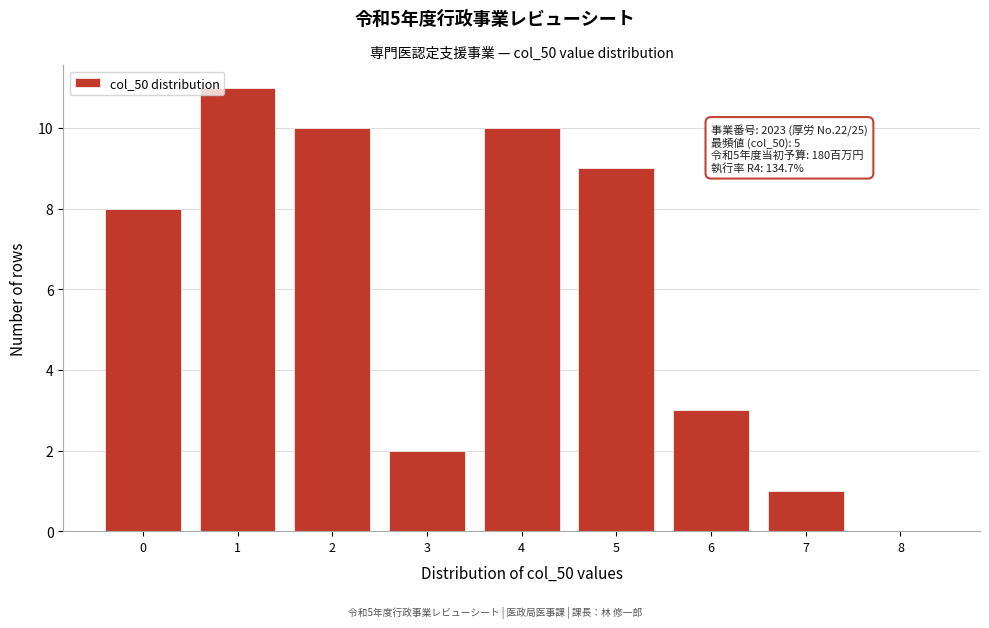

Which range on the x-axis has the tallest bar?

0.5 to 1.5